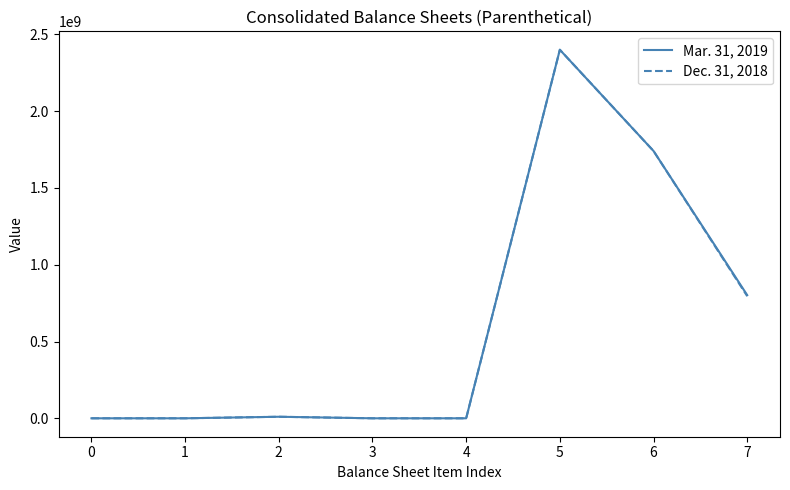

Rank the series at 7 from highest to lowest value.

Mar. 31, 2019, Dec. 31, 2018